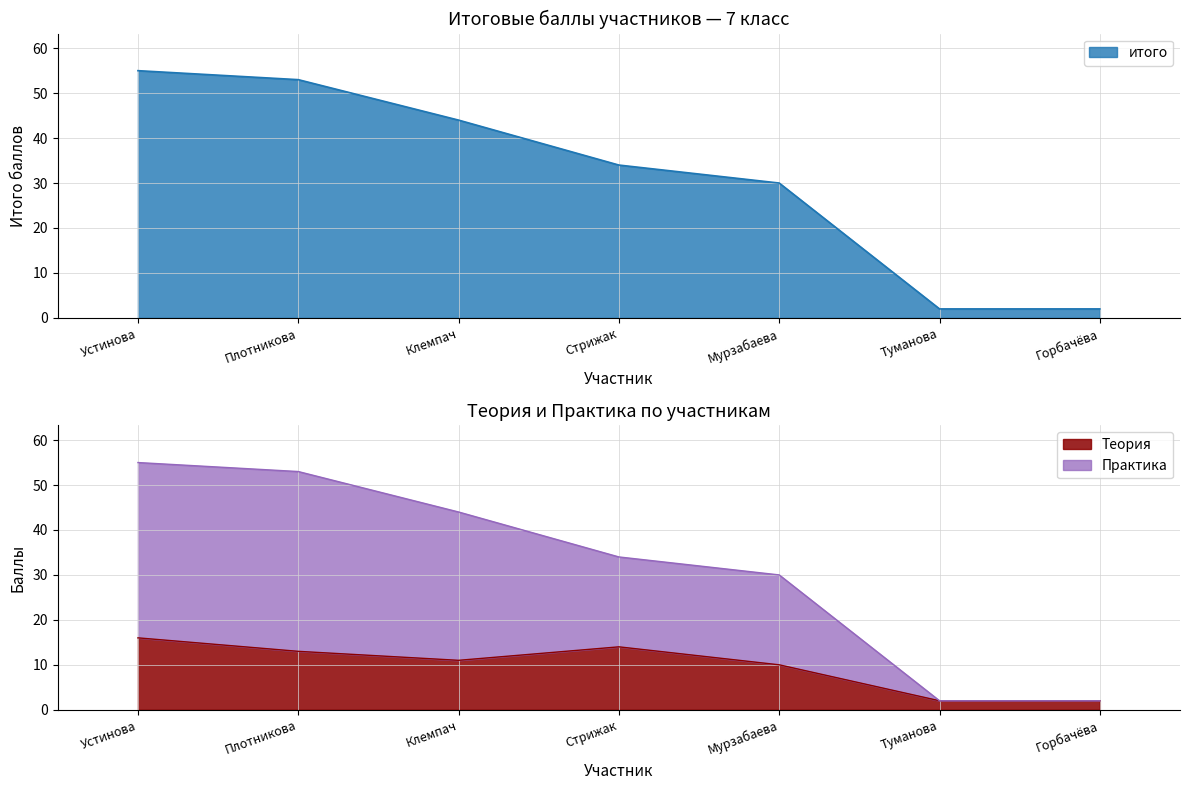

Is it true that Практика equals 53 at Плотникова?

True